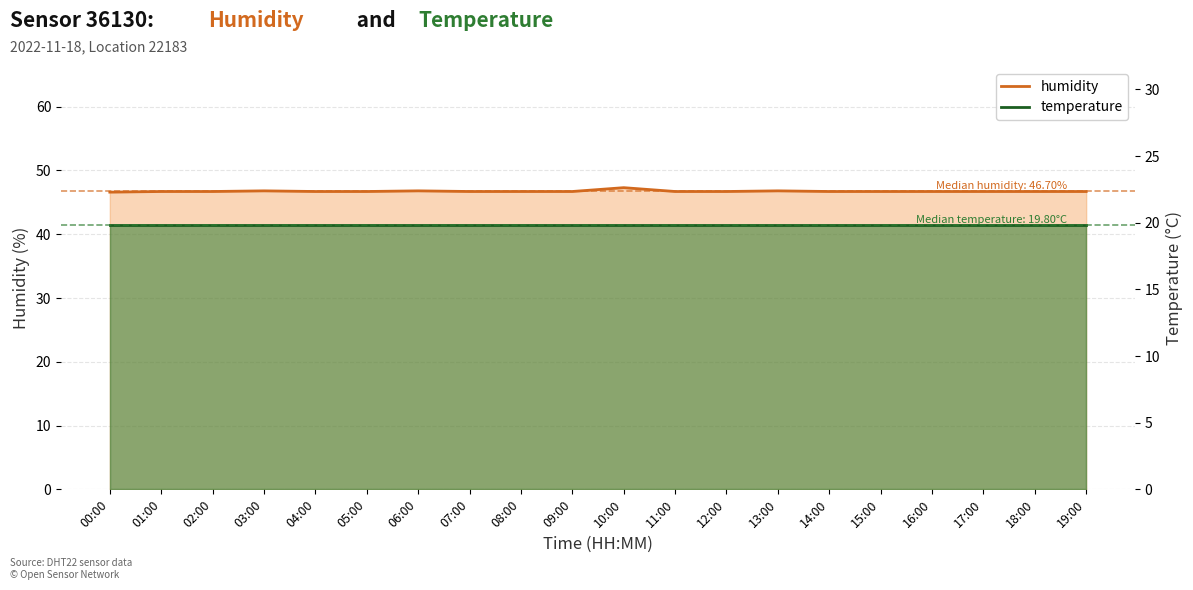

What is the value of the 1st point from the left?

46.6